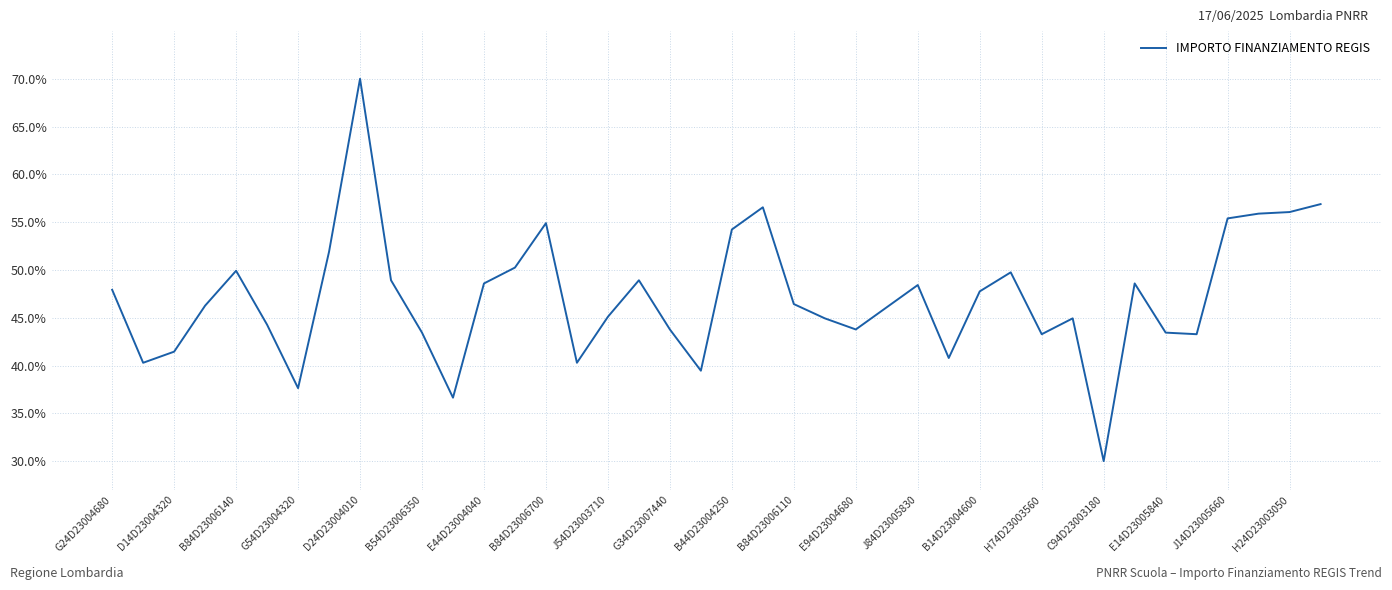

What is the minimum value shown in the chart?

30.0